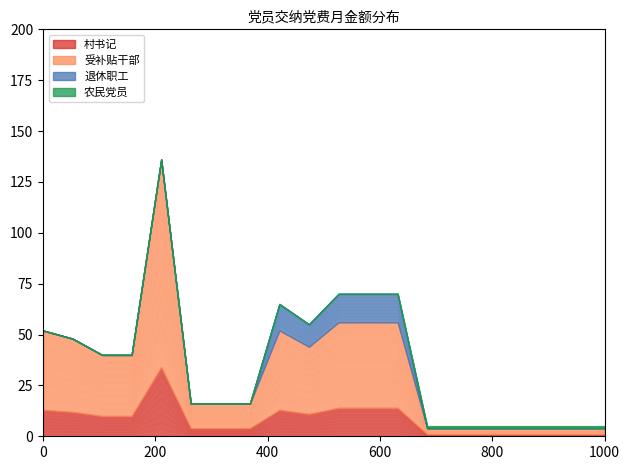

True or false: 受补贴干部 and 退休职工 intersect in this chart.

False